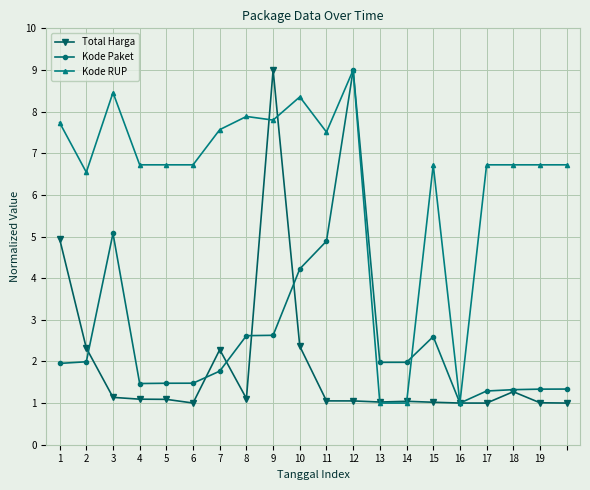

What is the maximum value shown in the chart?

9.0